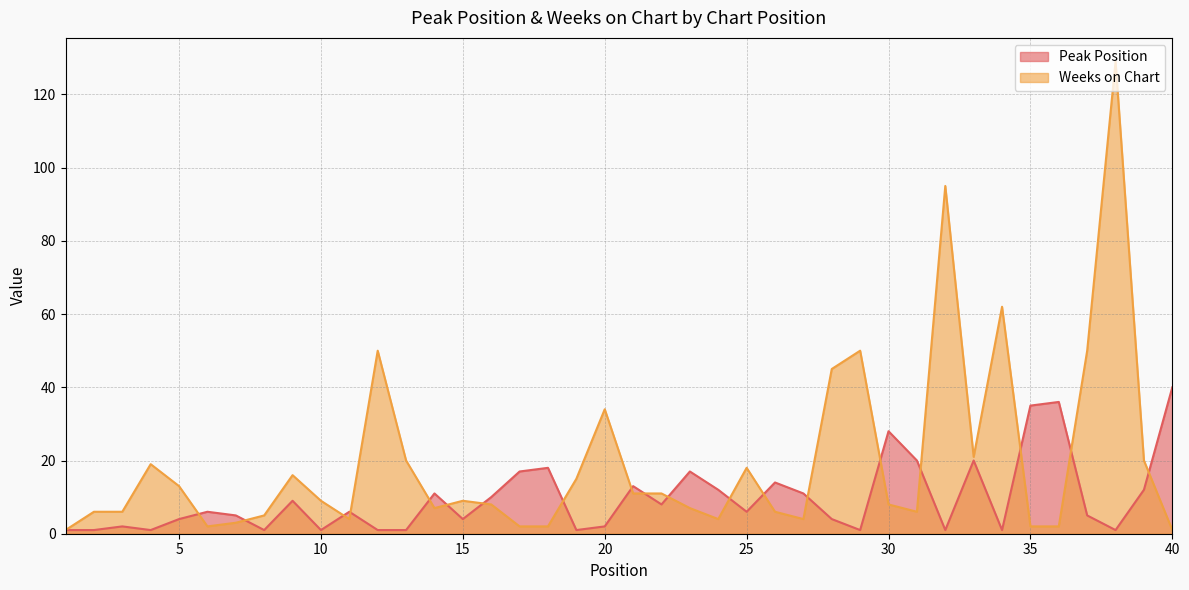

Does the chart have visible grid lines?

Yes